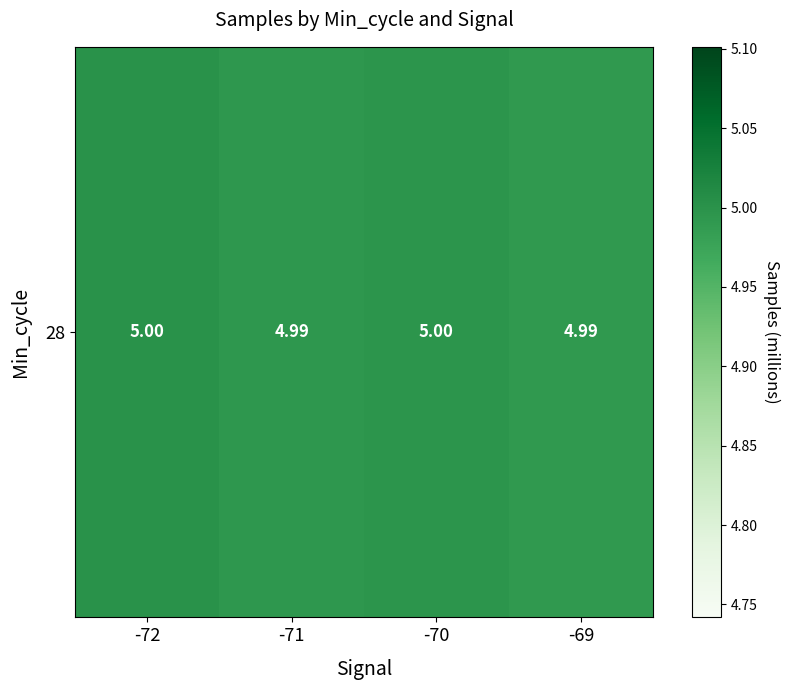

The value at -72 is 8.4. True or false?

False